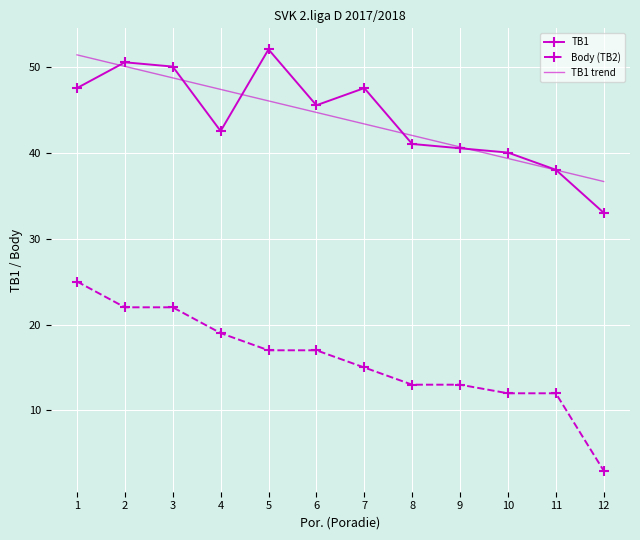

Reading left to right, what are all the values shown in this chart?

47.5	50.5	50.0	42.5	52.0	45.5	47.5	41.0	40.5	40.0	38.0	33.0